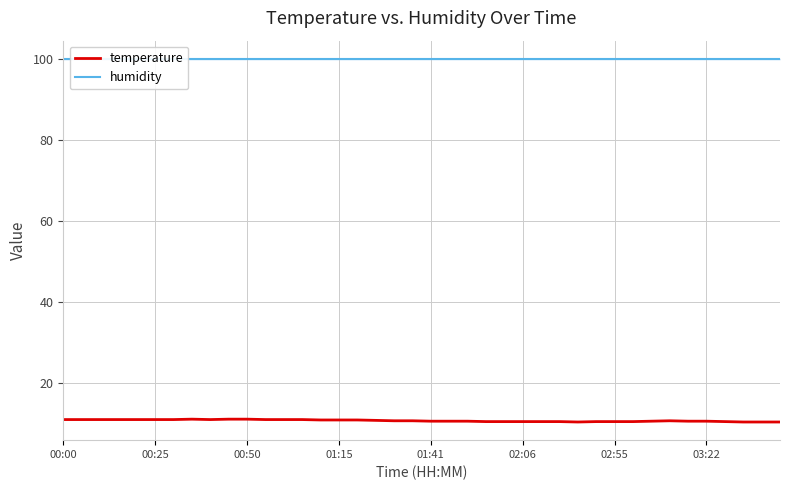

True or false: humidity and temperature cross at least once.

False